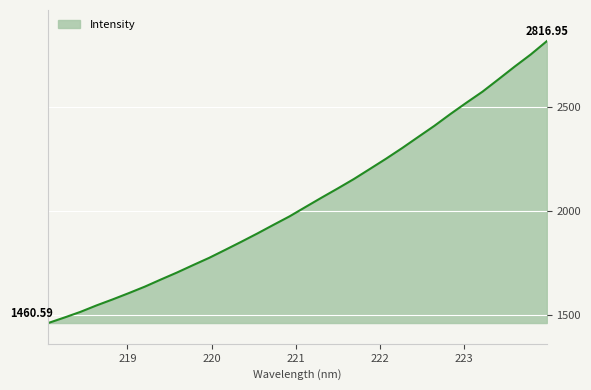

Does the chart display data point markers on the line(s)?

No